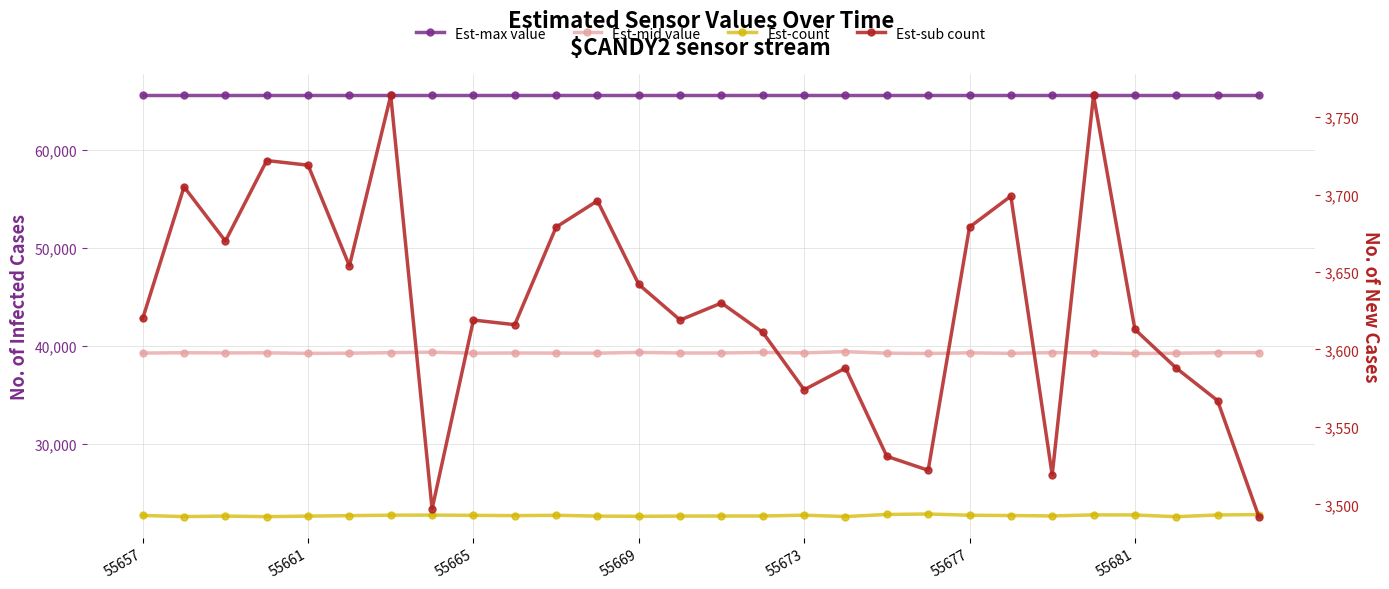

How many lines are shown in the chart?

4